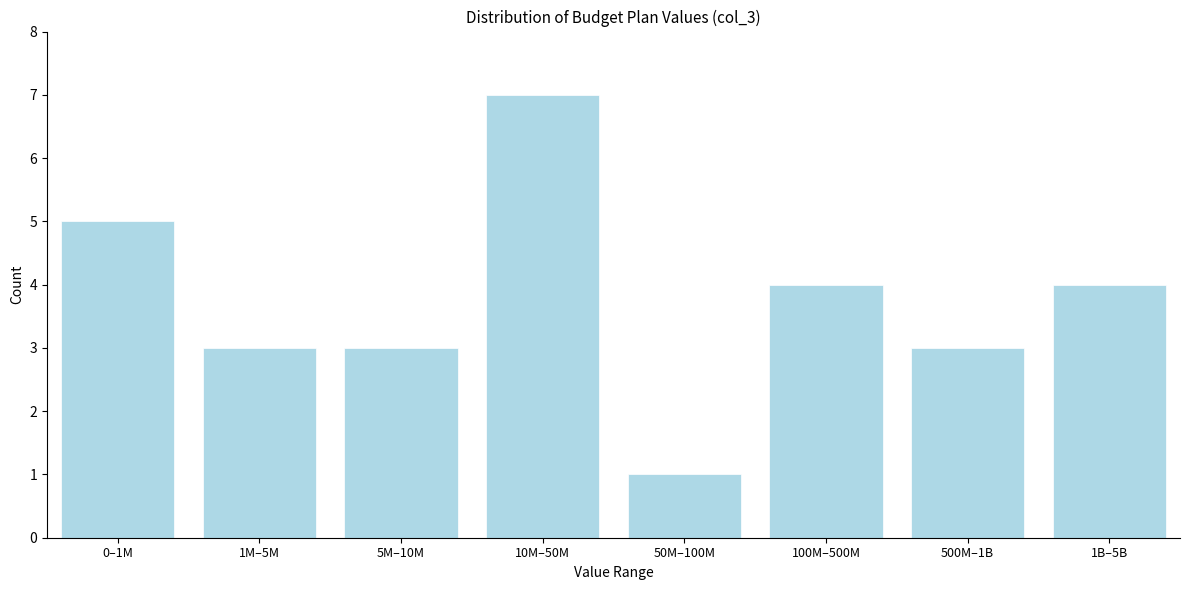

Reading left to right, what are all the values shown in this chart?

0–1M=5	1M–5M=3	5M–10M=3	10M–50M=7	50M–100M=1	100M–500M=4	500M–1B=3	1B–5B=4